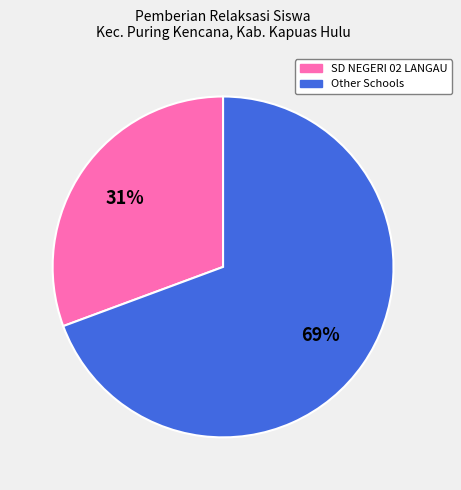

Rank the categories by value from lowest to highest.

SD NEGERI 02 LANGAU, Other Schools